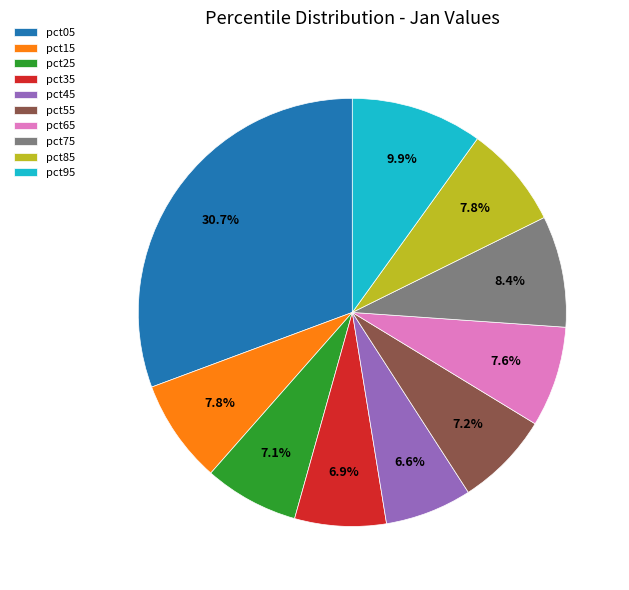

To the nearest percent, what percentage of the pie is pct65?

8%